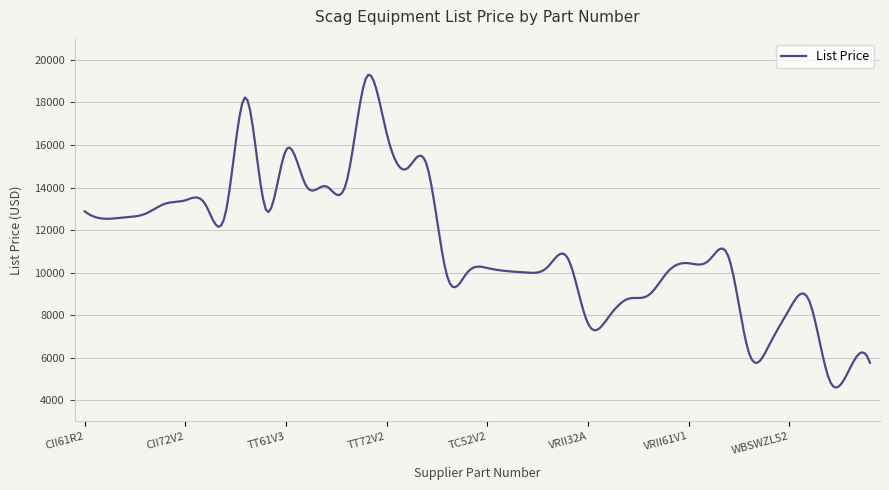

What is the minimum value shown in the chart?

4589.4